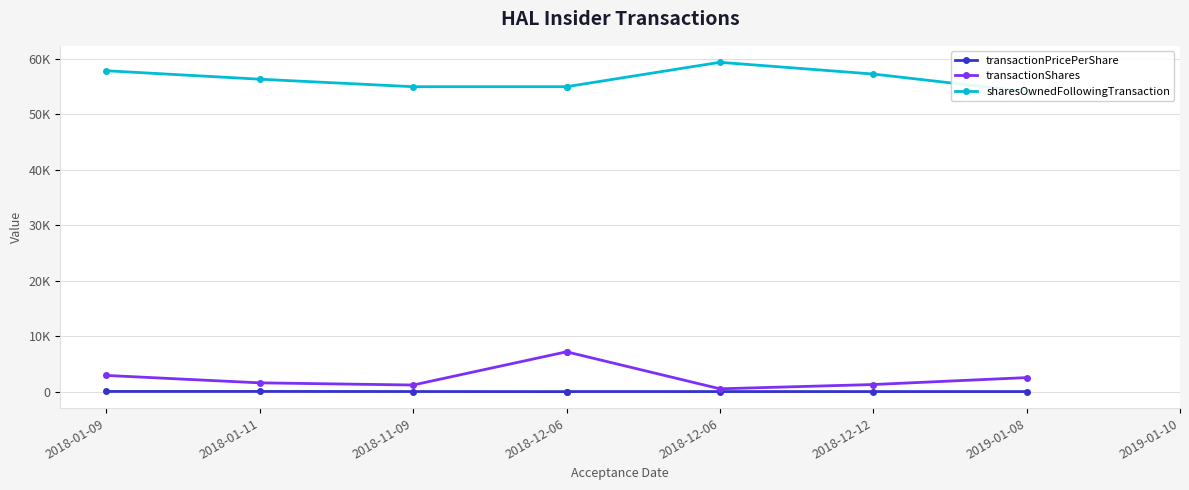

At which category is the sum across all series the highest?

2018-12-06